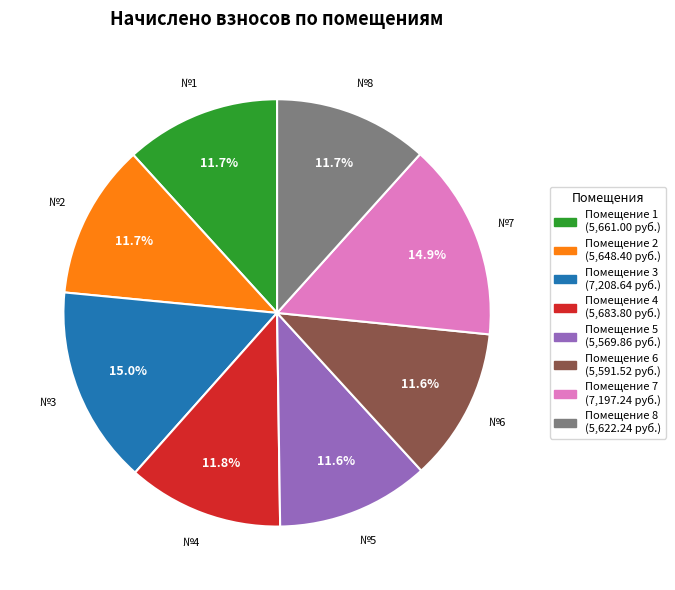

Does any single category account for the majority?

No